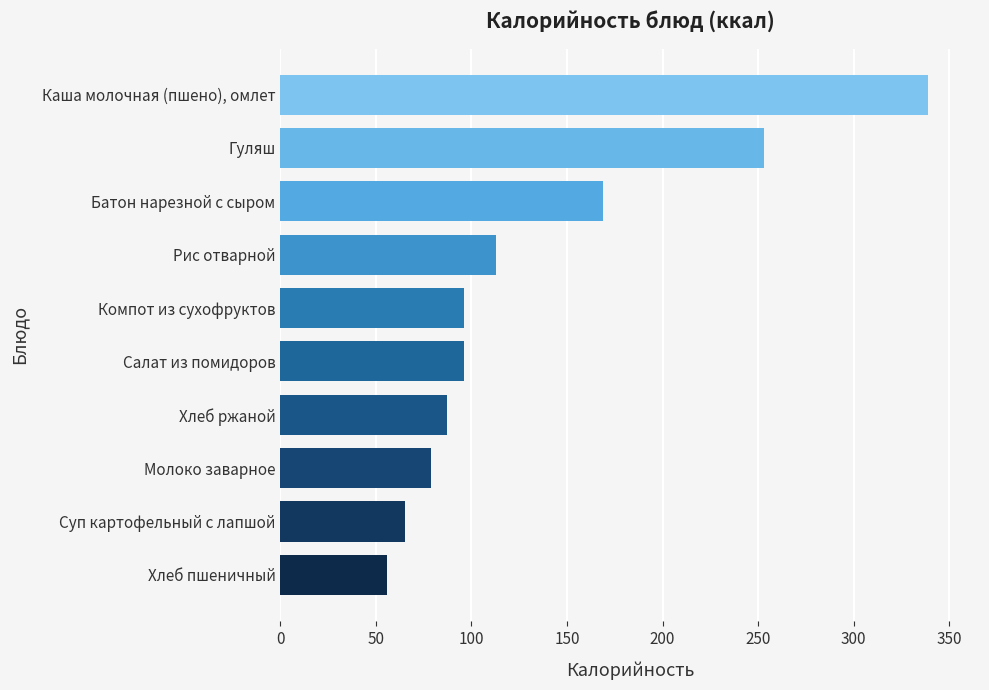

What is the greatest value displayed?

339